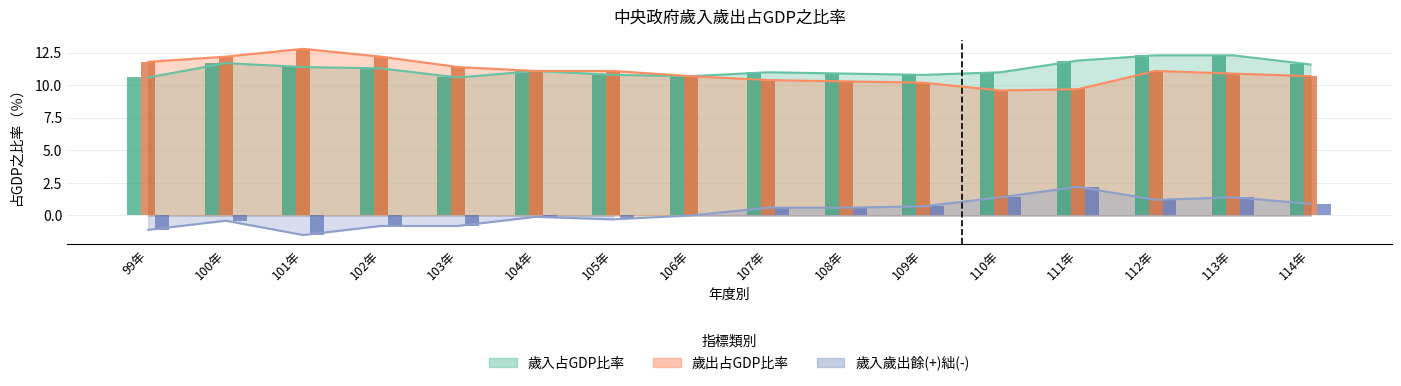

List the series in order of their peak value, lowest first.

歲入歲出餘絀占GDP比率, 歲入占GDP比率, 歲出占GDP比率